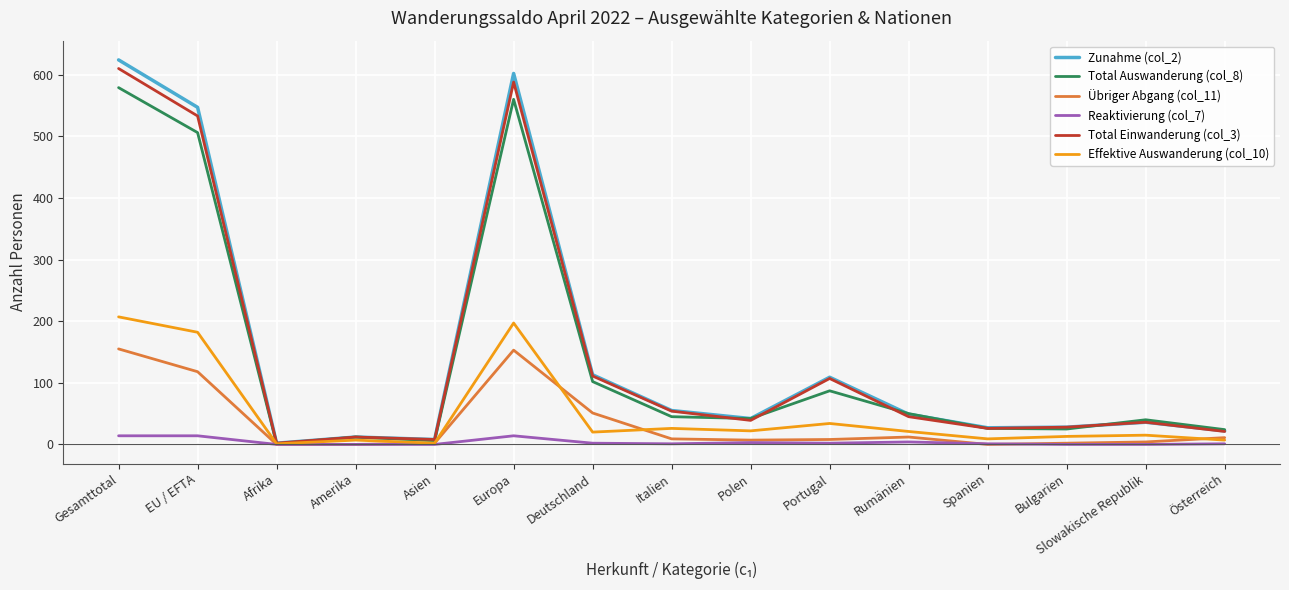

What value does the Effektive Auswanderung (col_10) series have at Slowakische Republik?

15